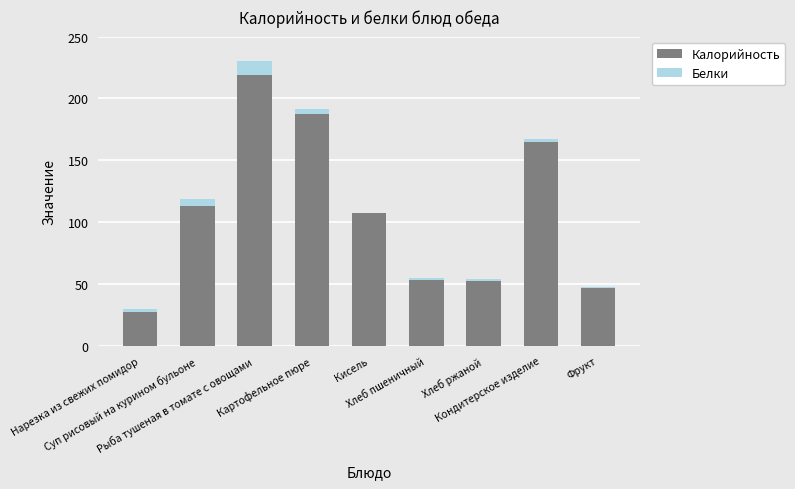

Is it true that Калорийность equals 71.1 at Суп рисовый на курином бульоне?

False